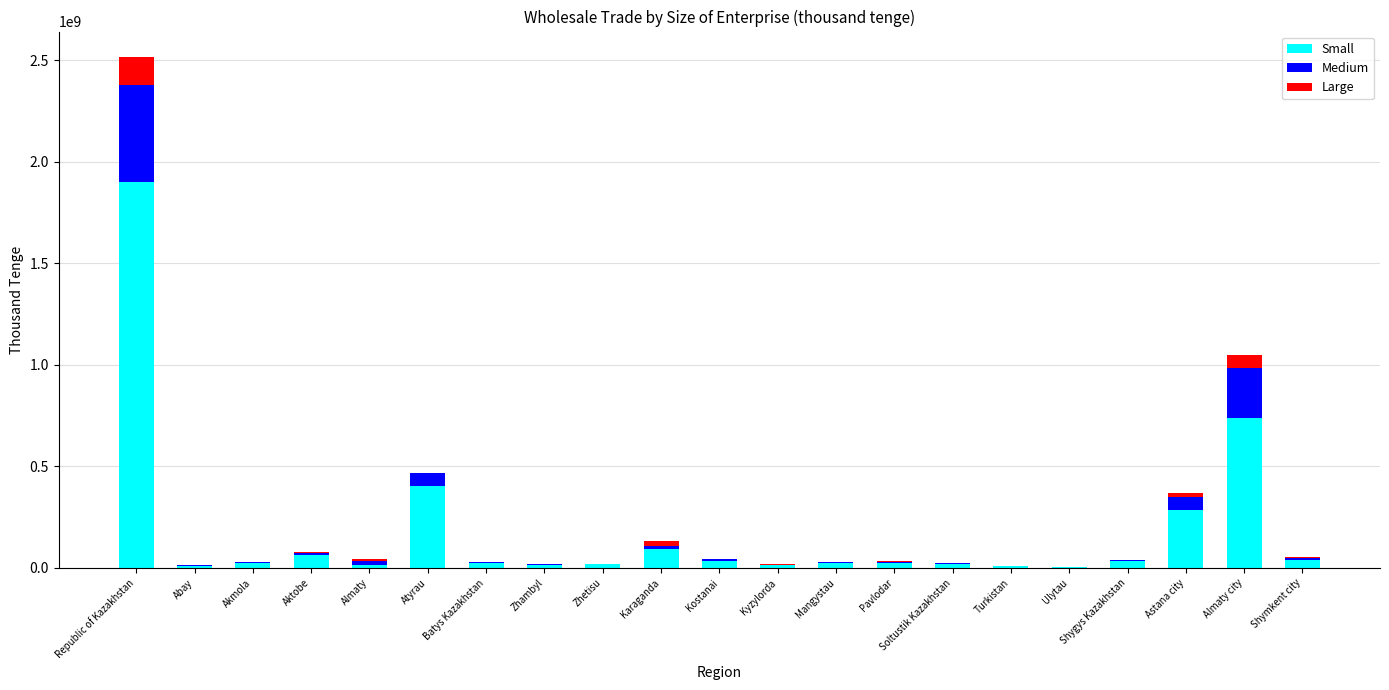

What is the sum of all Small values?

3802739620